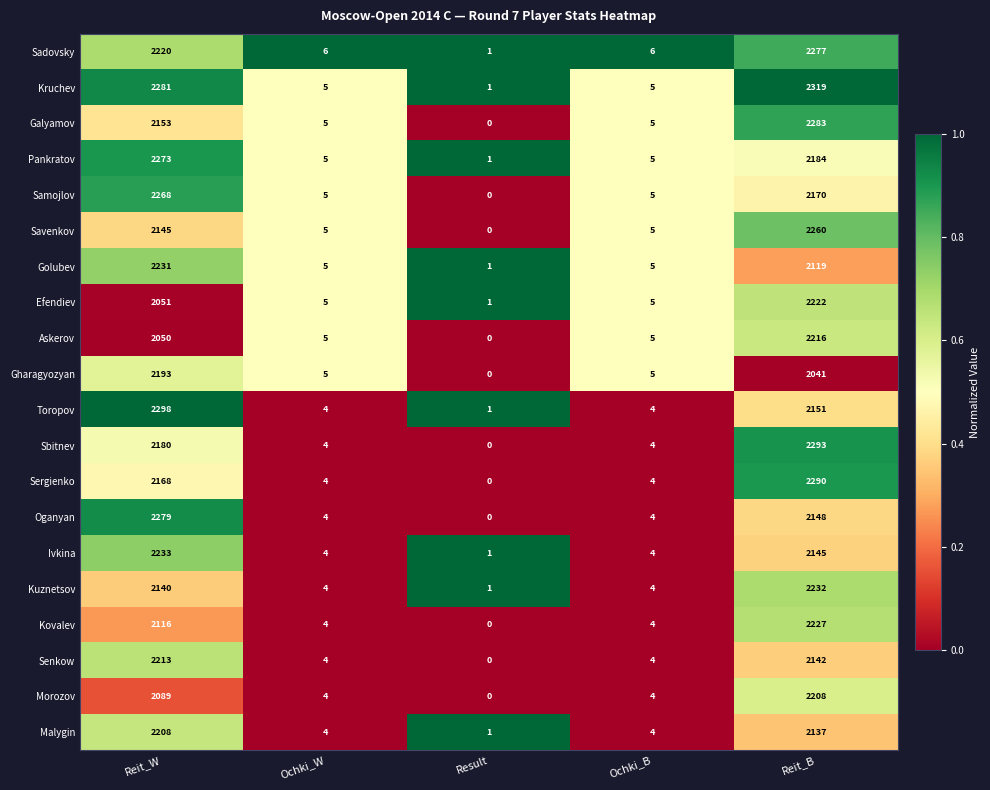

Which label corresponds to the smallest value in the chart?

Result